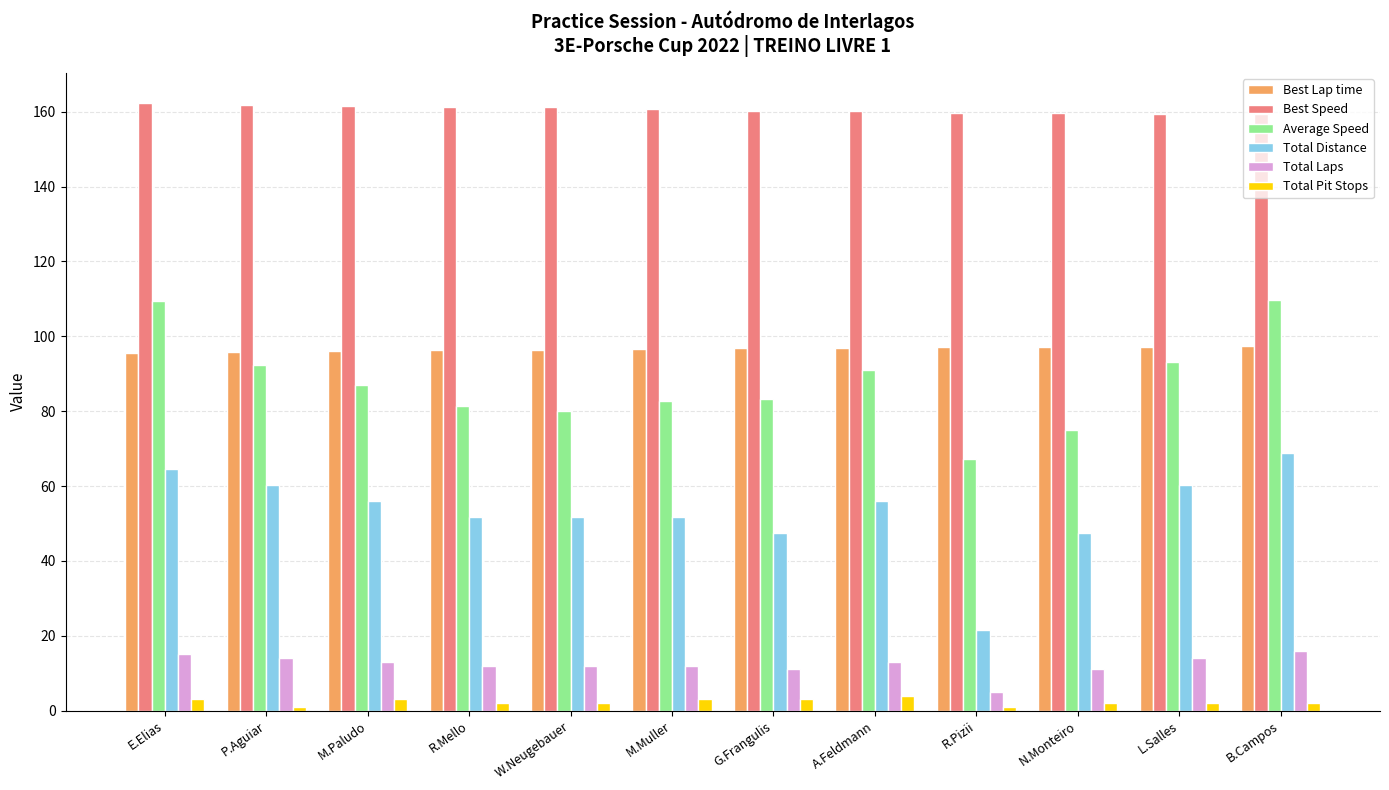

What position from the left is A.Feldmann?

8